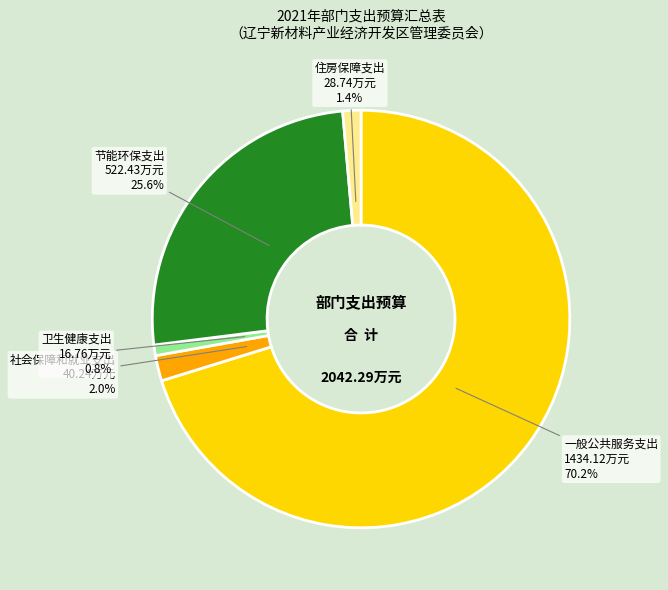

Between 卫生健康支出 16.76万元 0.8% and 住房保障支出 28.74万元 1.4%, which is larger?

住房保障支出 28.74万元 1.4%